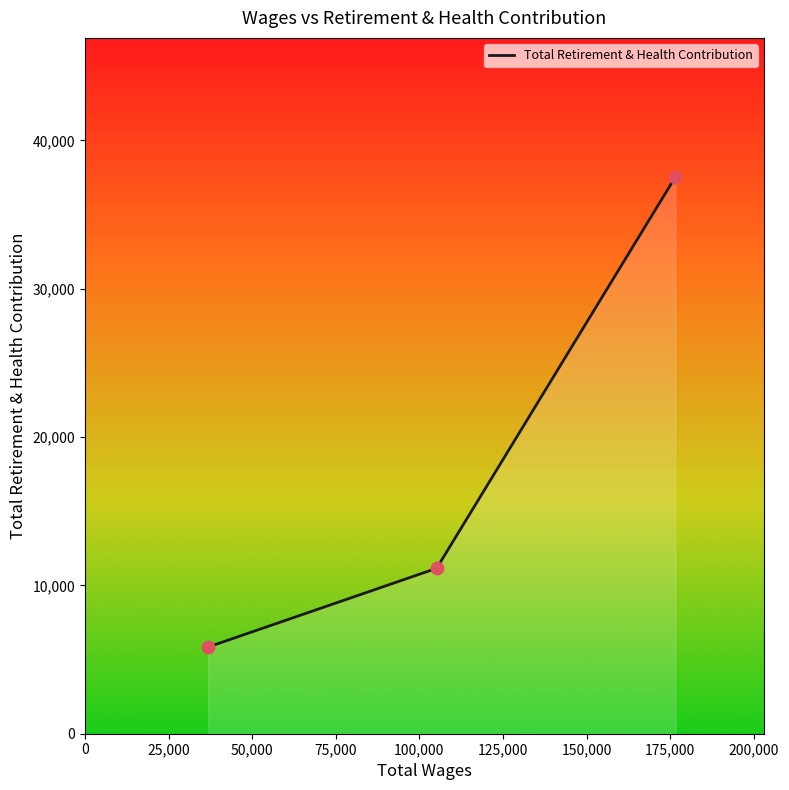

What is the difference between the second highest and minimum values?

5303